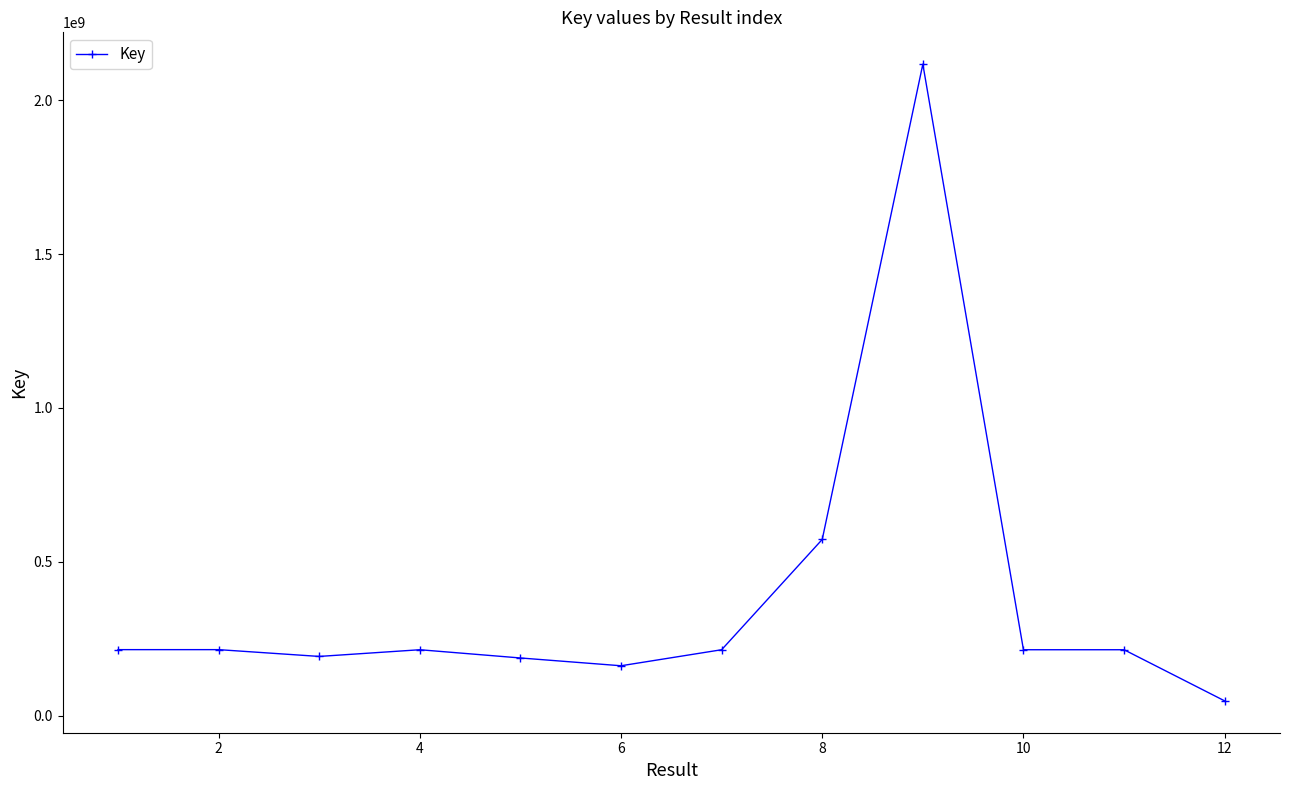

What is the minimum value shown in the chart?

47653119